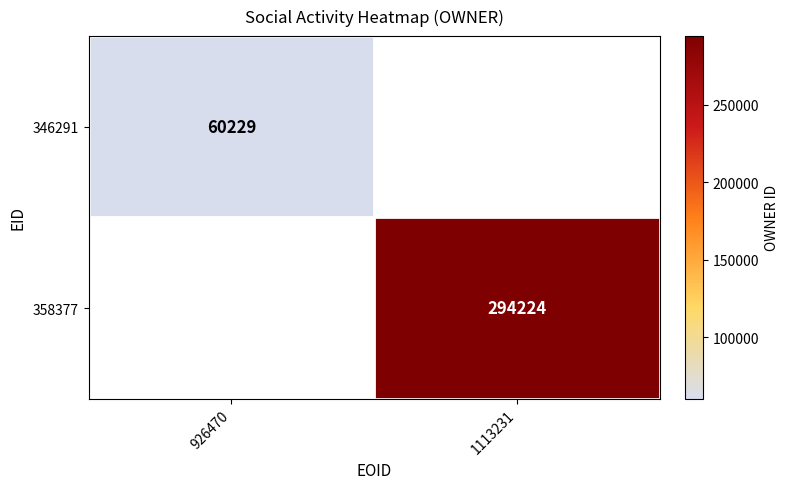

True or false: 346291 has a value of 34186 at 926470.

False